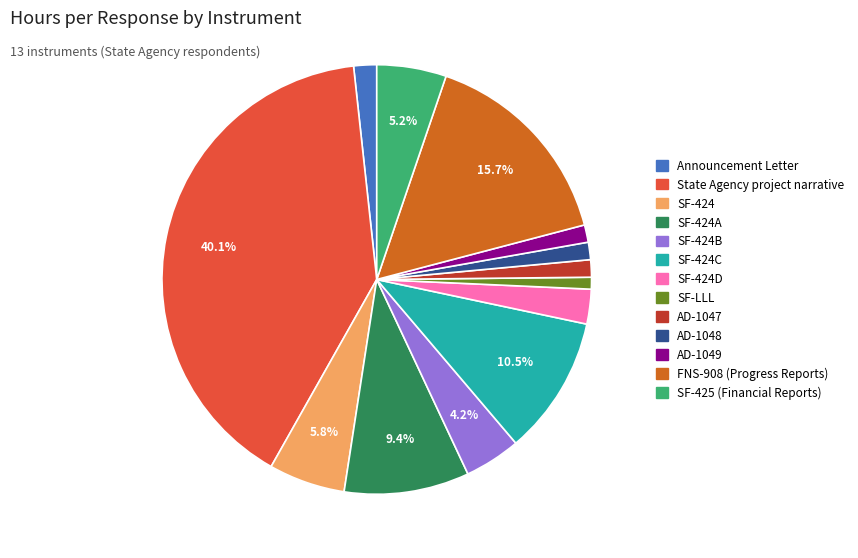

Is there any slice that represents more than half of the pie?

No